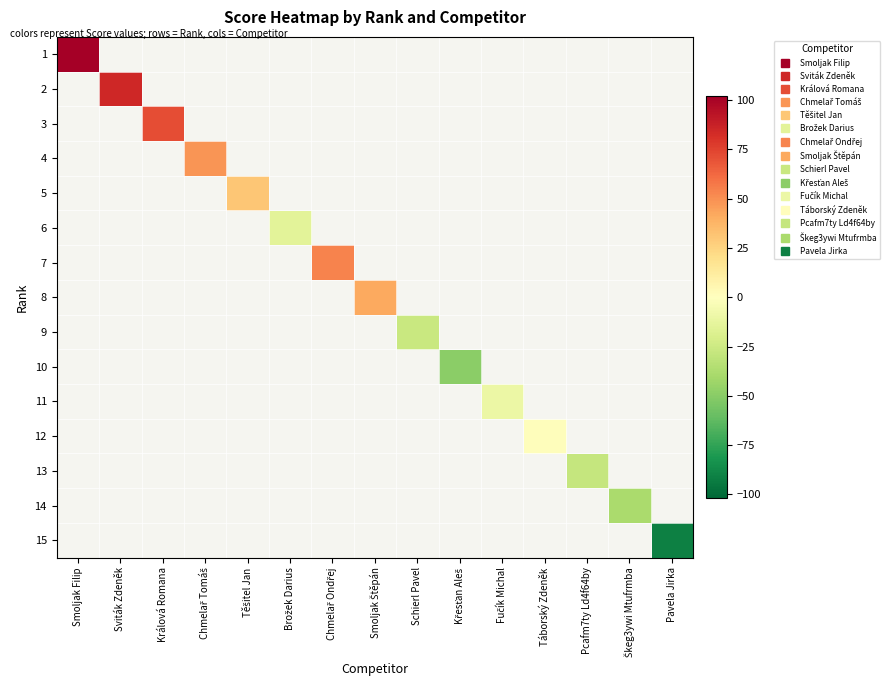

What is the smallest value displayed?

-91.0